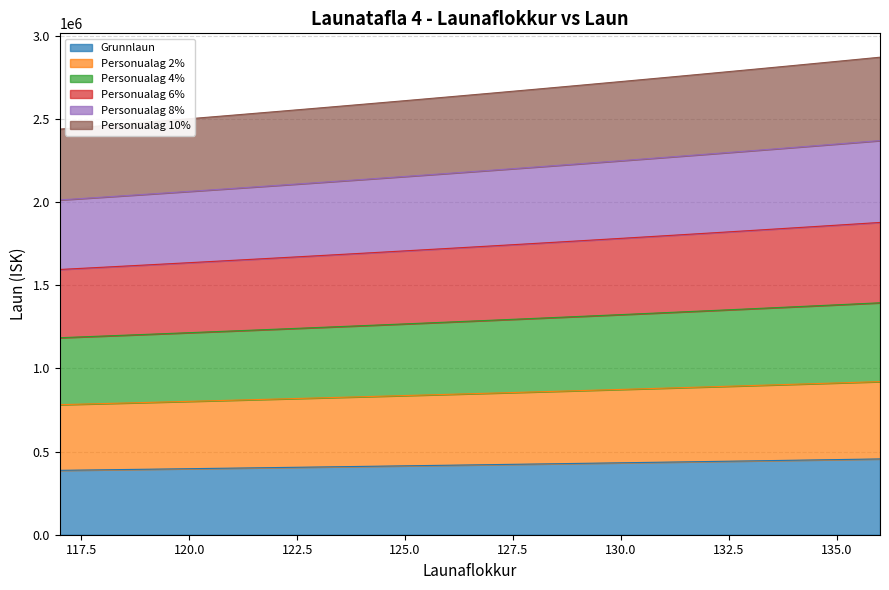

Does the chart display data point markers on the line(s)?

No